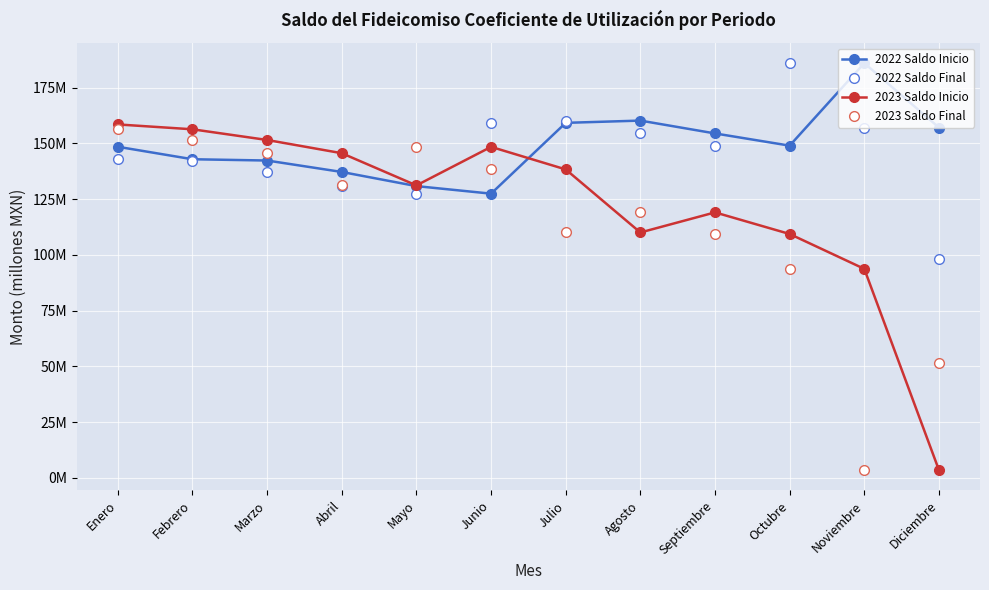

What are all the series names shown in the legend?

2022 Saldo Inicio, 2022 Saldo Final, 2023 Saldo Inicio, 2023 Saldo Final